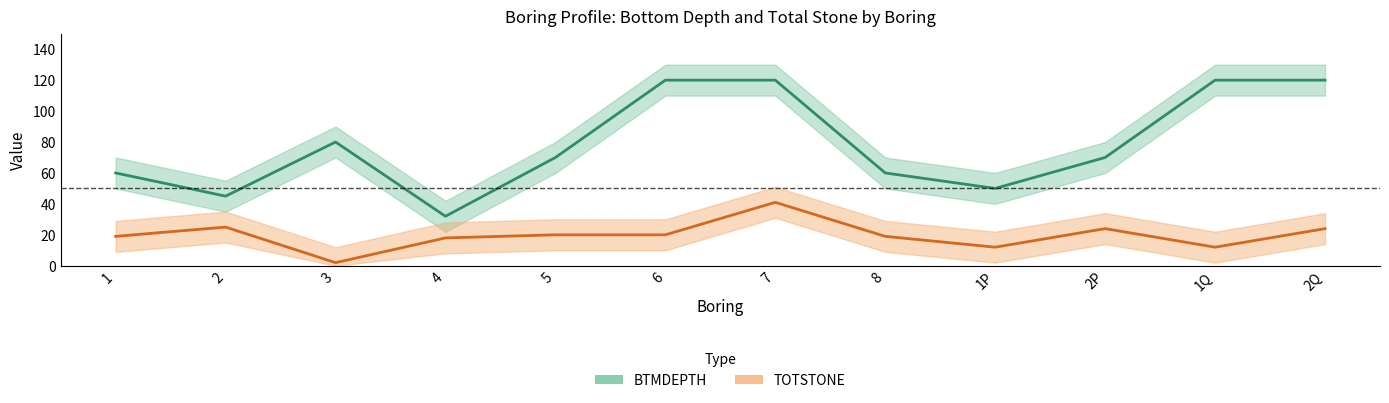

What is the sum of the BTMDEPTH values at 2P and 6?

190